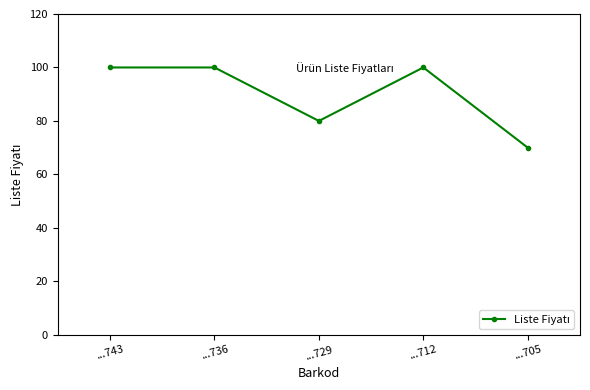

Reading left to right, transcribe all the data shown in this chart.

100	100	80	100	70